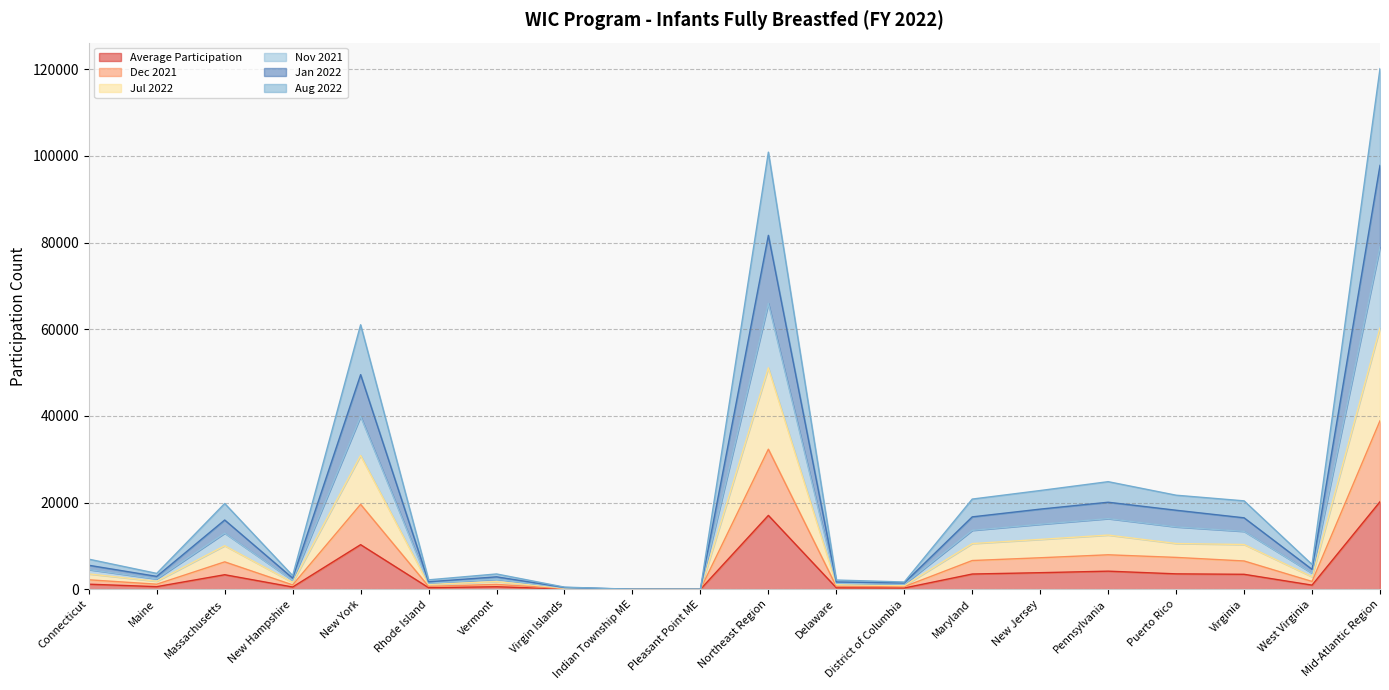

What is the total value across all series at Northeast Region?

100850.6